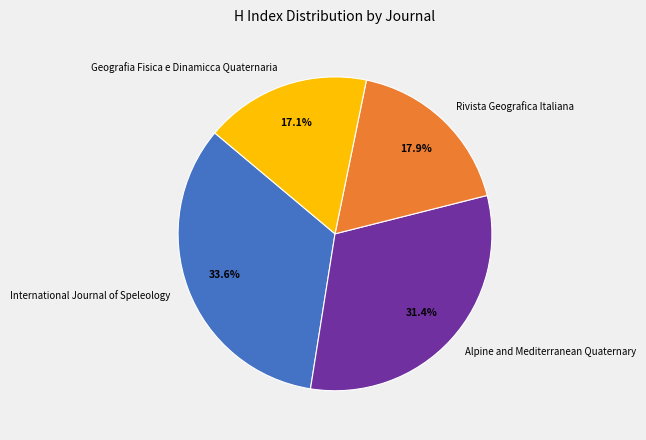

To the nearest percent, what is the difference between the Alpine and Mediterranean Quaternary and Geografia Fisica e Dinamicca Quaternaria slice percentages?

14%